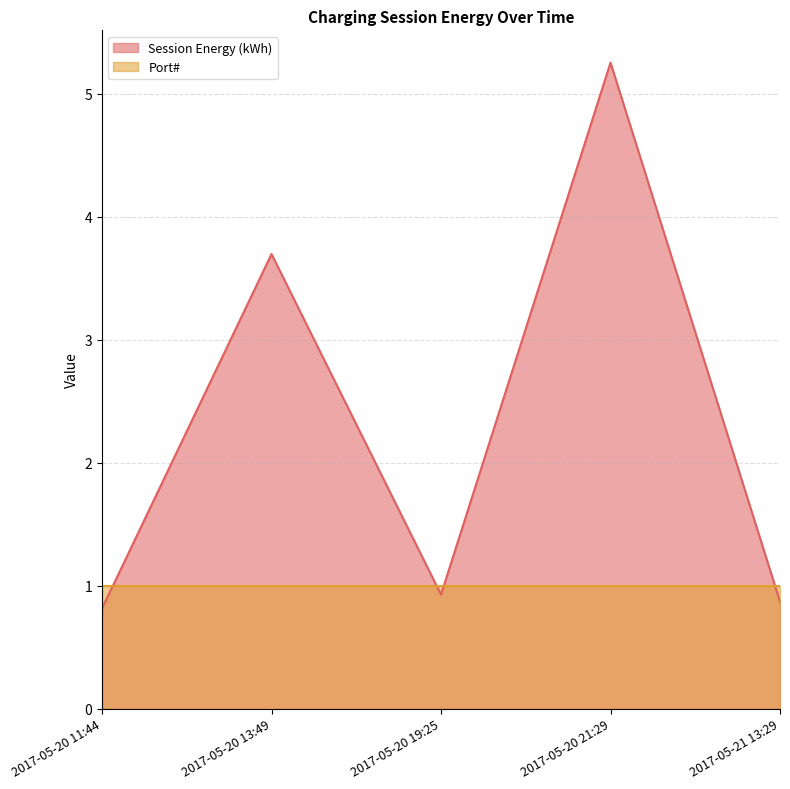

Reading right to left, what are all the values shown in this chart?

0.9	5.3	0.9	3.7	0.8